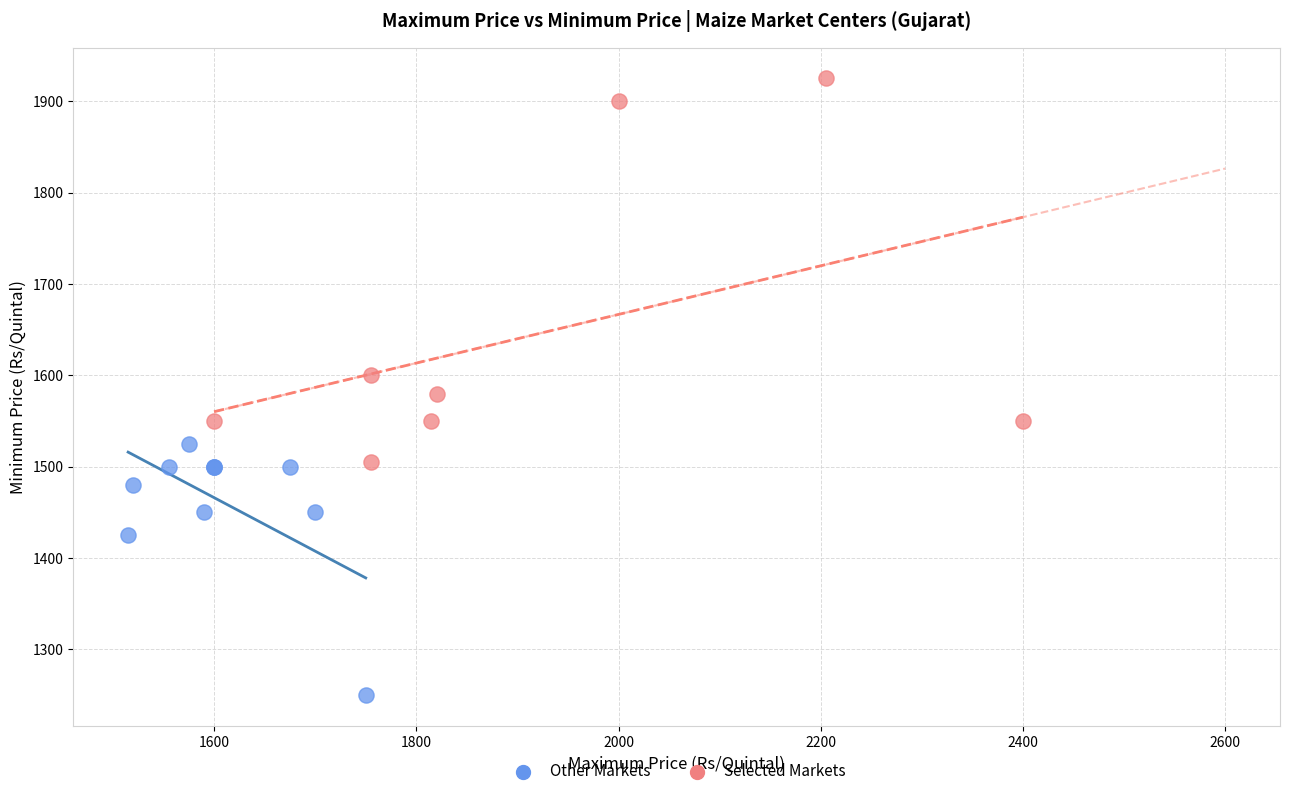

Which series contains the lowest Y value?

Other Markets